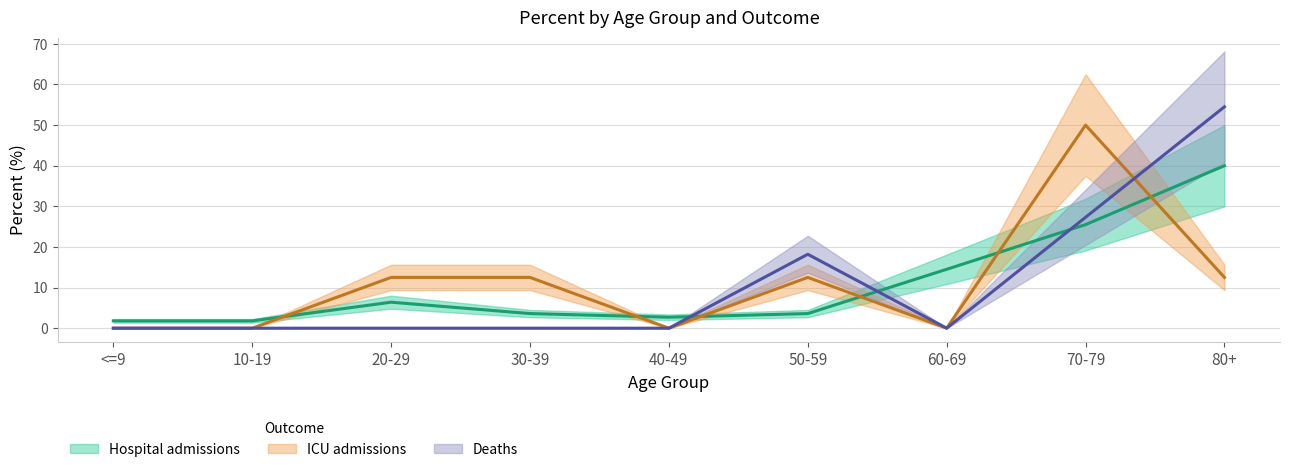

What is the spread (max minus min) of values at 60-69?

14.5